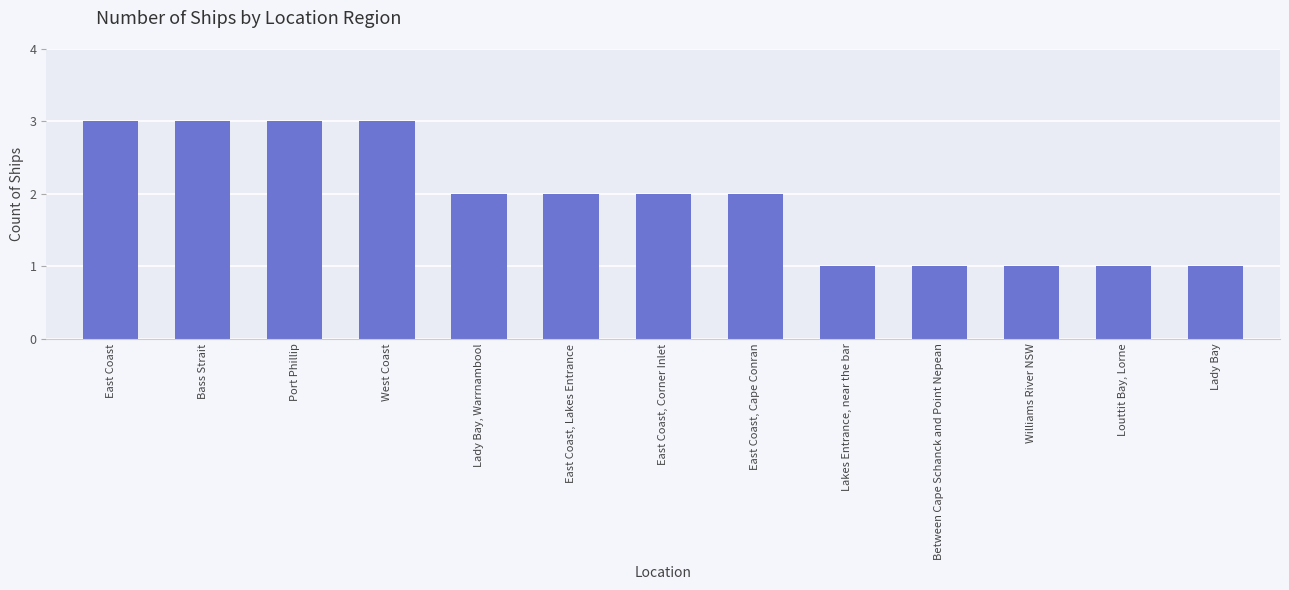

Reading left to right, list all the values displayed in this chart.

East Coast=3	Bass Strait=3	Port Phillip=3	West Coast=3	Lady Bay, Warrnambool=2	East Coast, Lakes Entrance=2	East Coast, Corner Inlet=2	East Coast, Cape Conran=2	Lakes Entrance, near the bar=1	Between Cape Schanck and Point Nepean=1	Williams River NSW=1	Louttit Bay, Lorne=1	Lady Bay=1